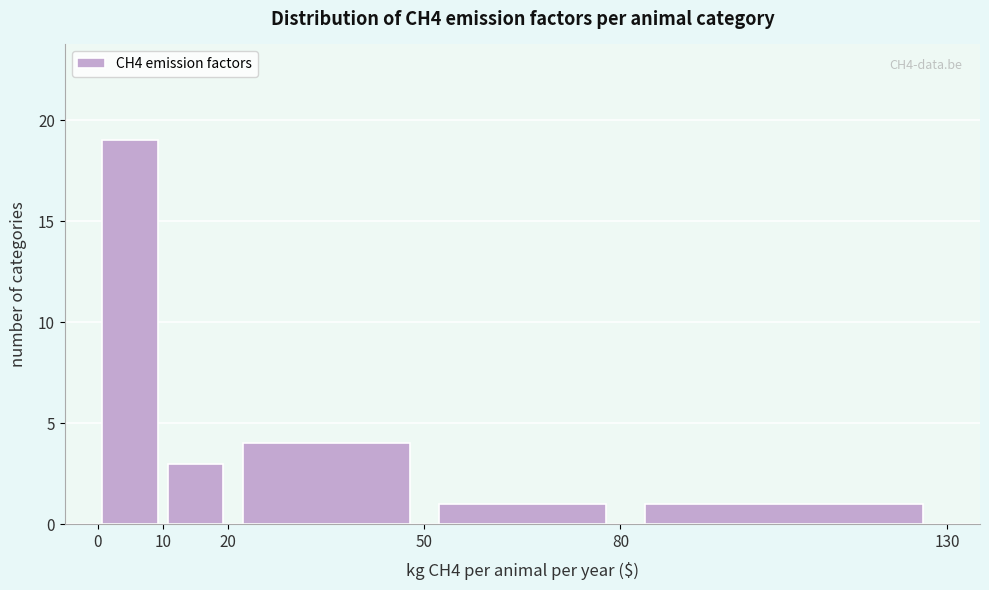

Over which range of the x-axis is the bar tallest?

0 to 10